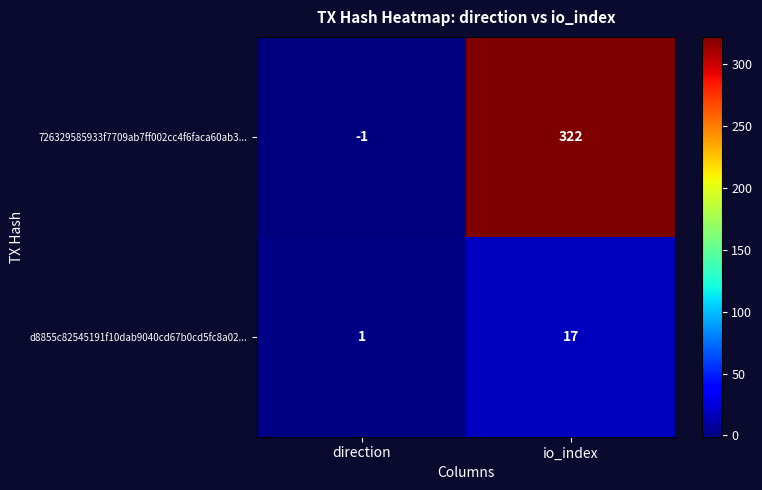

What is the spread (max minus min) of values at io_index?

305